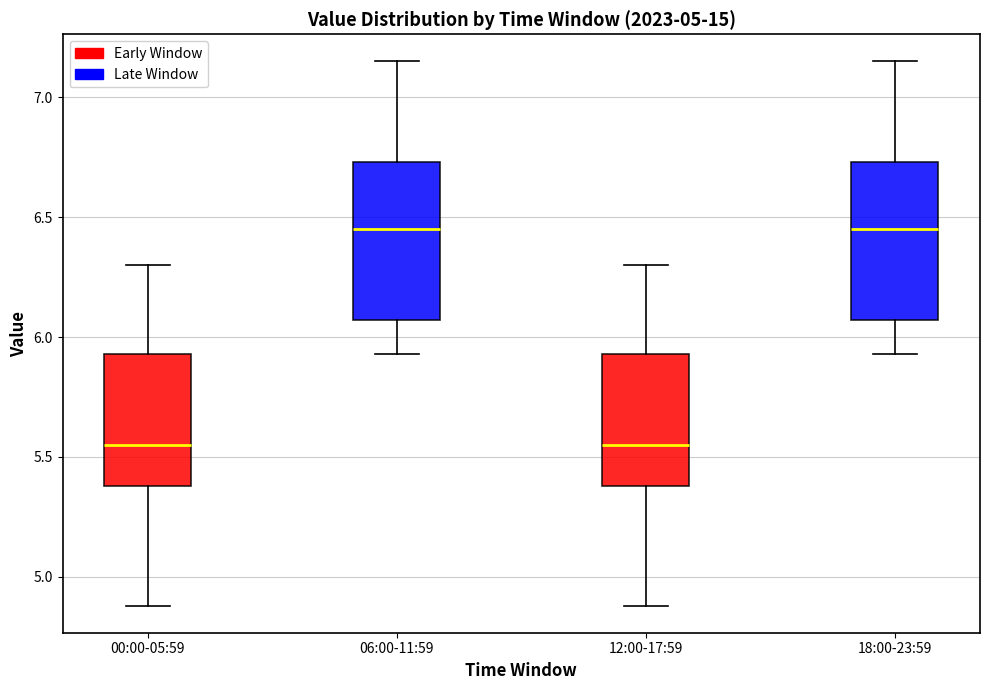

Where does the median line of the box for 06:00-11:59 sit on the y-axis? The values are not printed on the chart, so give them approximately, as read against the axis.

6.45